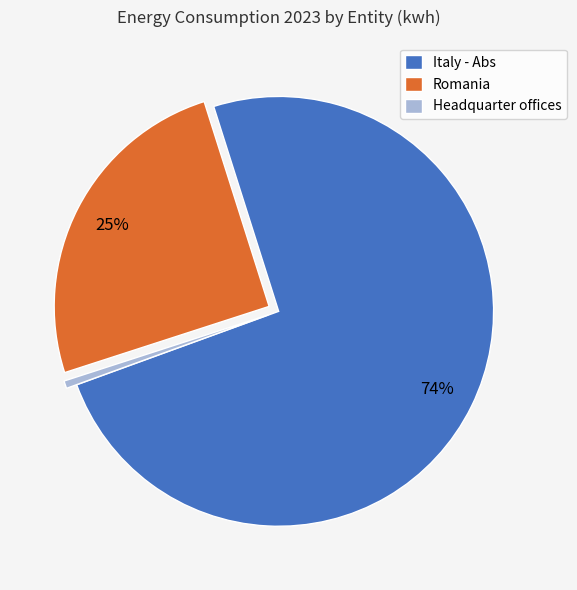

How many segments does this pie chart have?

3